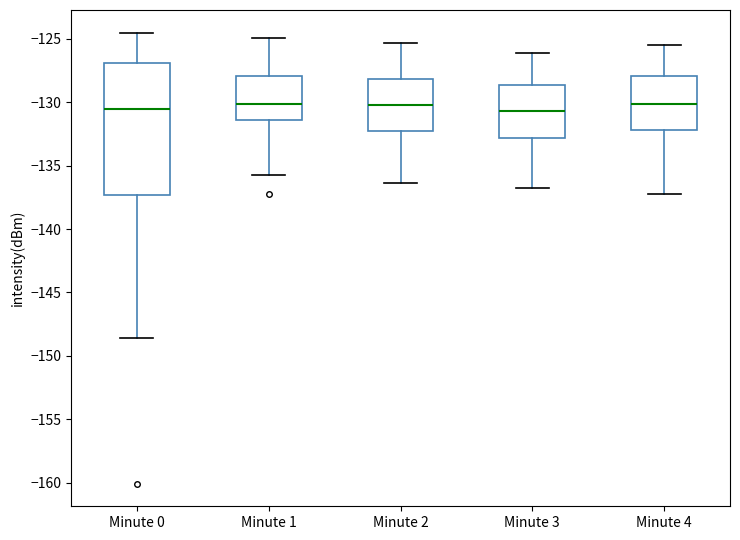

Reading left to right, transcribe this box plot: for each box, give where its median line is, the range the box spans, and where its two whiskers end, as read against the y-axis. The values are not printed on the chart, so give them approximately, as read against the axis.

Minute 0: median -130.5, box -137.5 to -127.0, whiskers -148.5 to -124.5
Minute 1: median -130.0, box -131.5 to -128.0, whiskers -135.5 to -125.0
Minute 2: median -130.0, box -132.0 to -128.0, whiskers -136.5 to -125.5
Minute 3: median -130.5, box -133.0 to -128.5, whiskers -137.0 to -126.0
Minute 4: median -130.0, box -132.0 to -128.0, whiskers -137.0 to -125.5